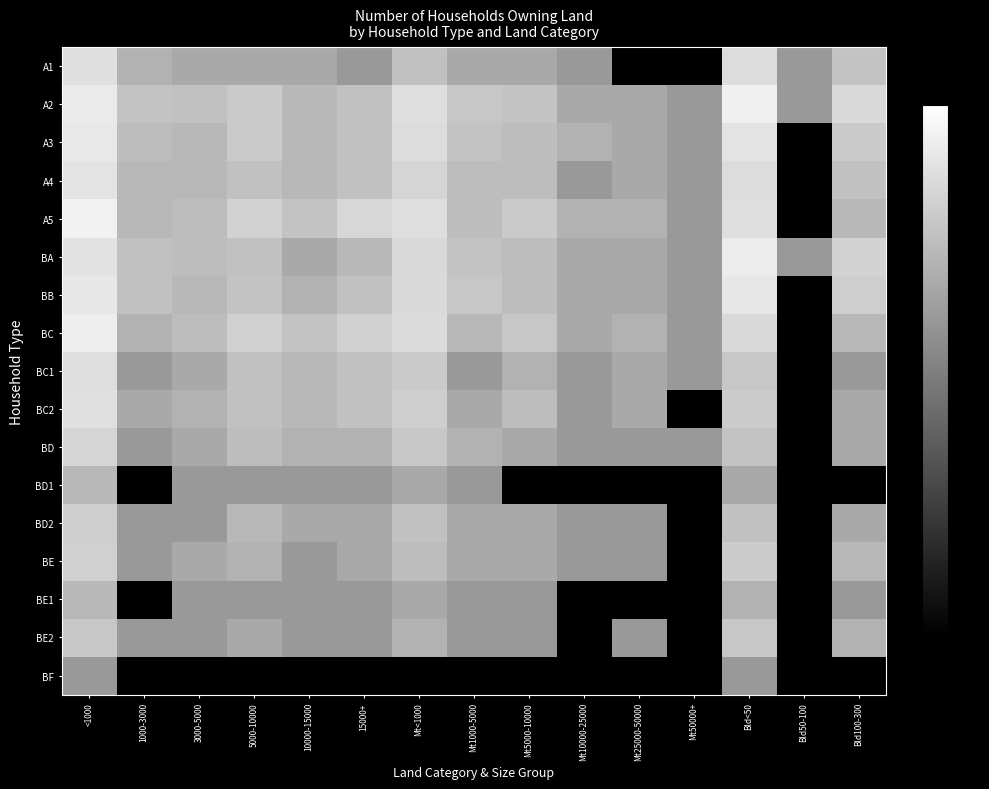

What is the maximum value shown in the chart?

4.7